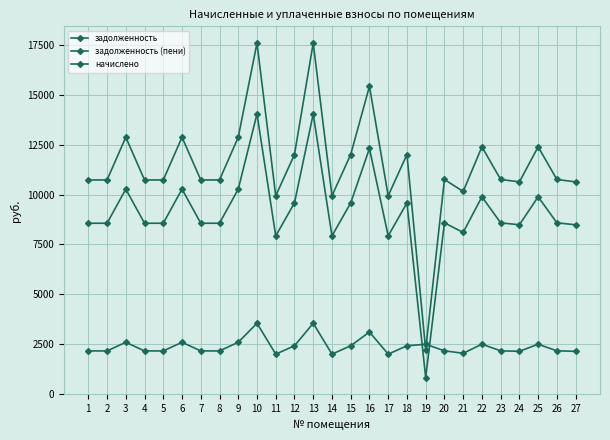

At which label is начислено closest to 2779?

3